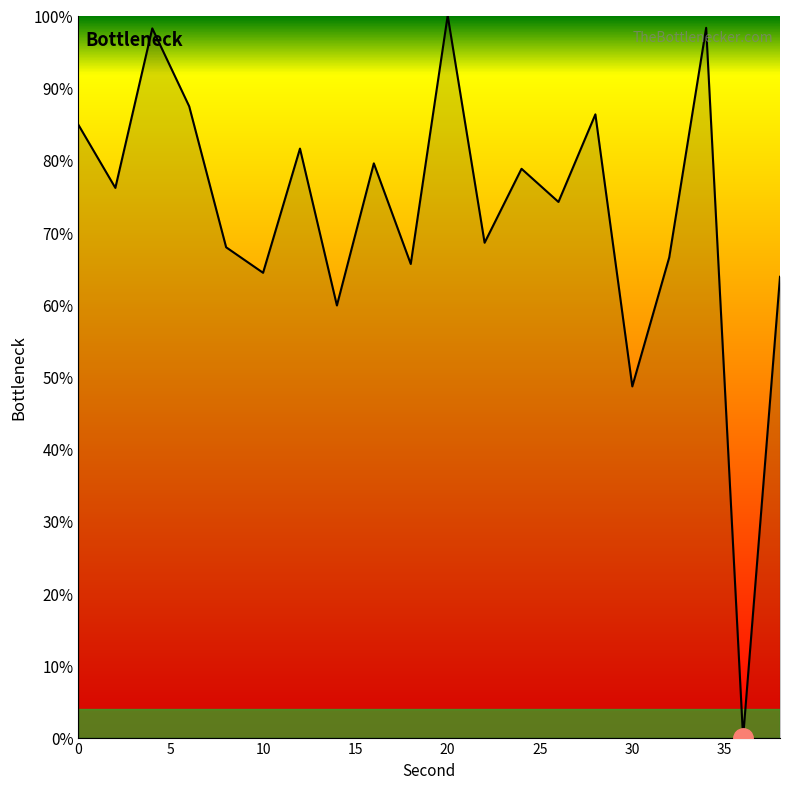

What is the greatest value displayed?

100.0